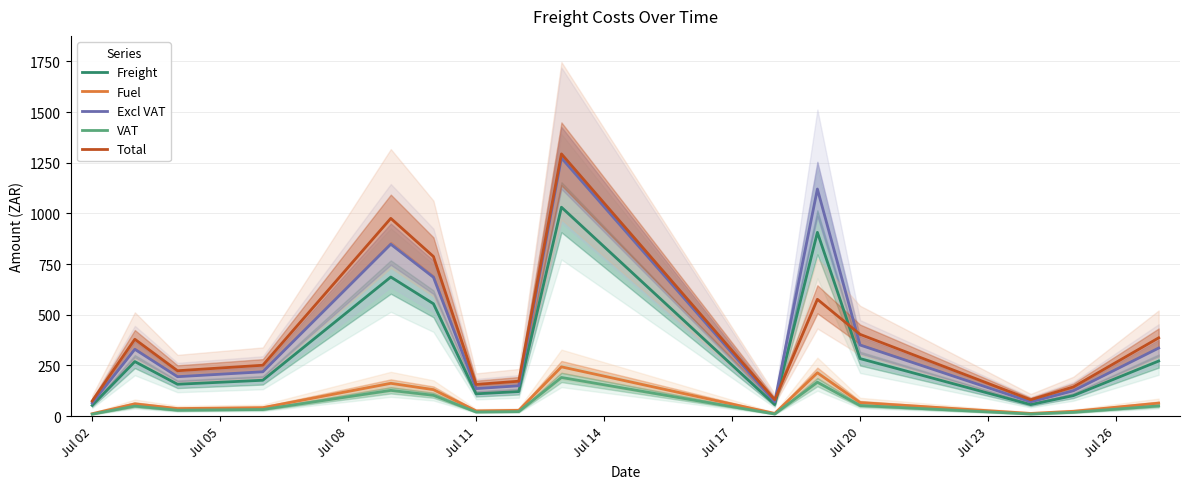

Is this an area chart (filled region under the line)?

No